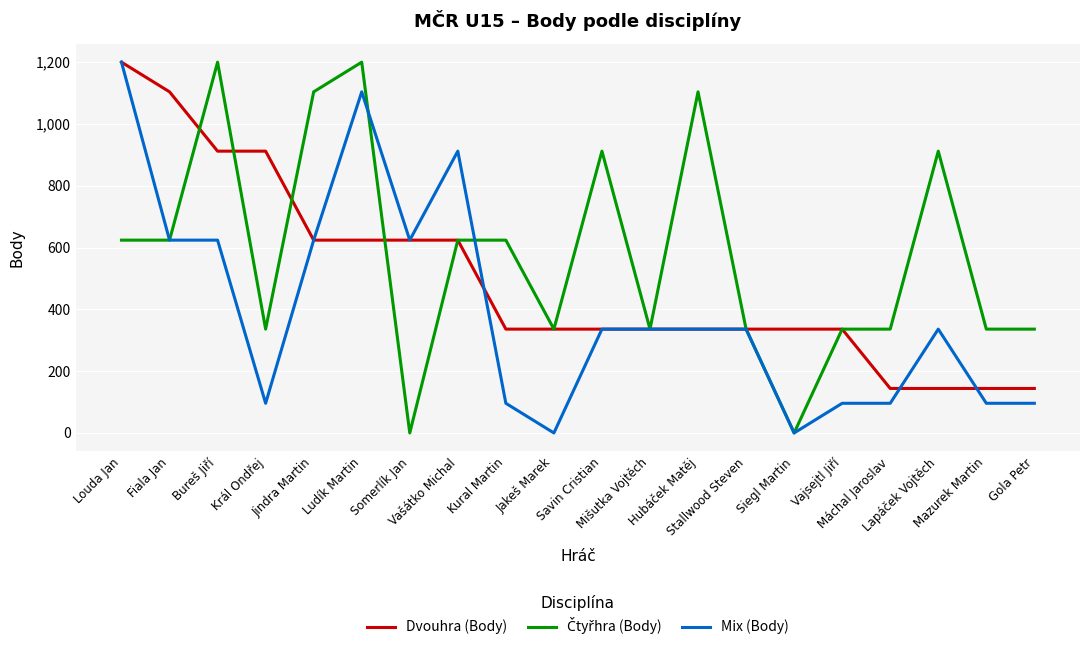

At how many categories does at least one series exceed 244?

20